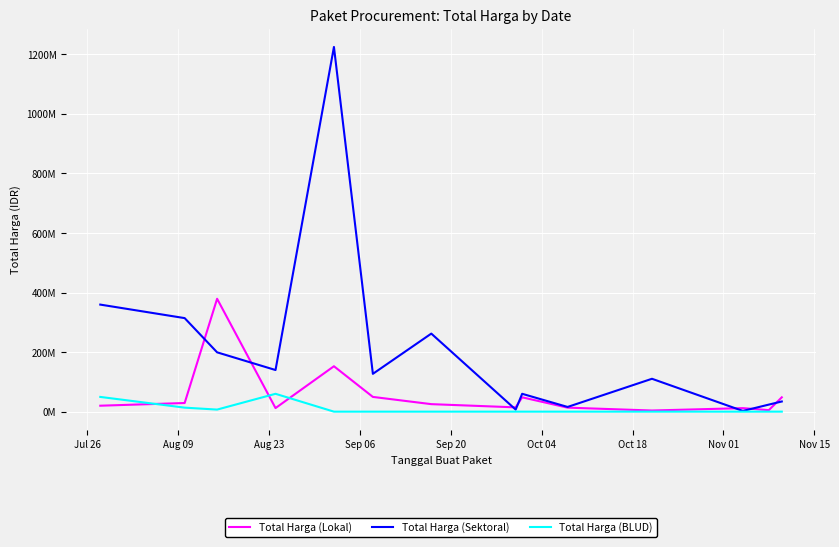

In Total Harga (BLUD), how many points are lower than both neighbors (excluding endpoints)?

1